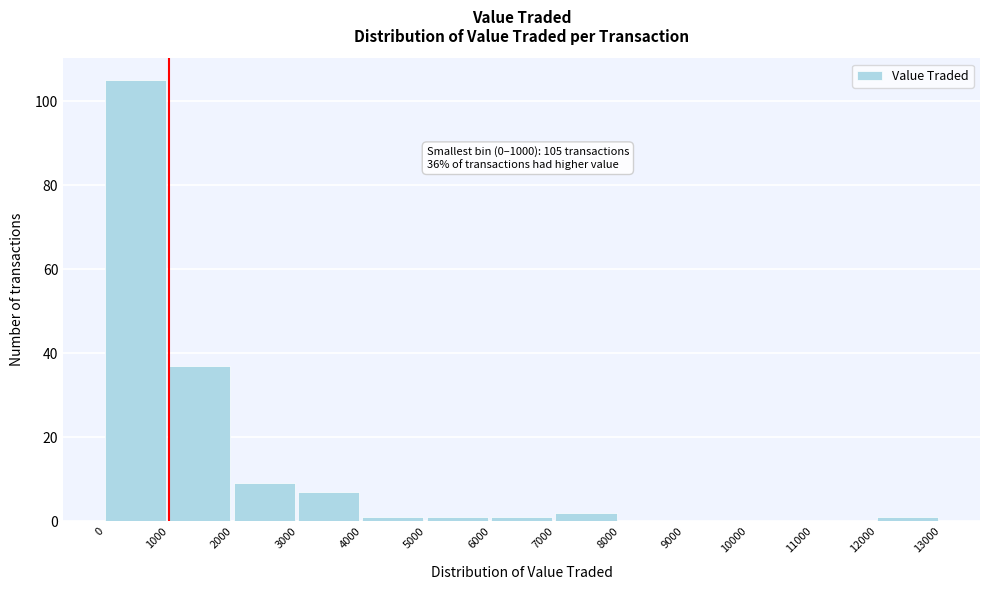

Over which range of the x-axis is the bar tallest?

0 to 1000